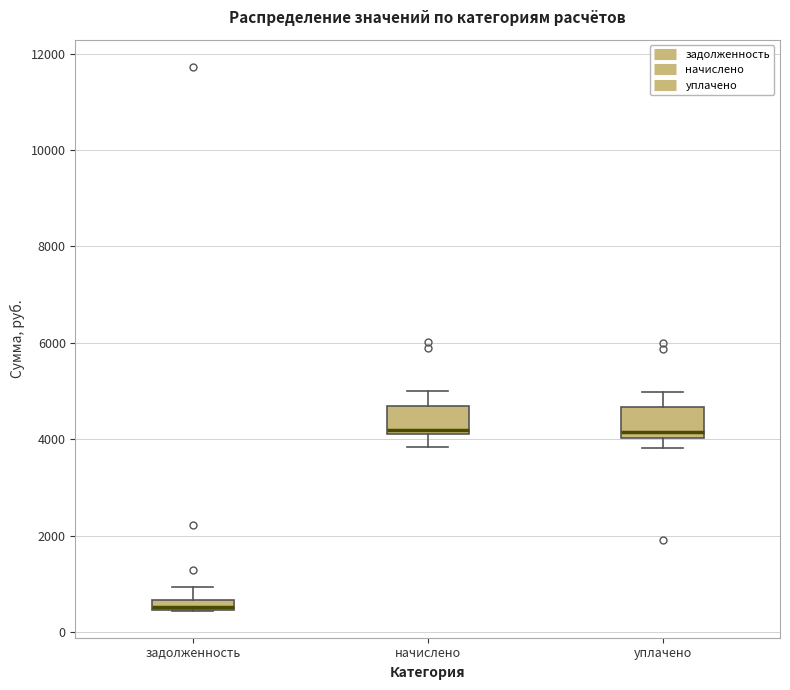

Which box's median line is the lowest?

задолженность